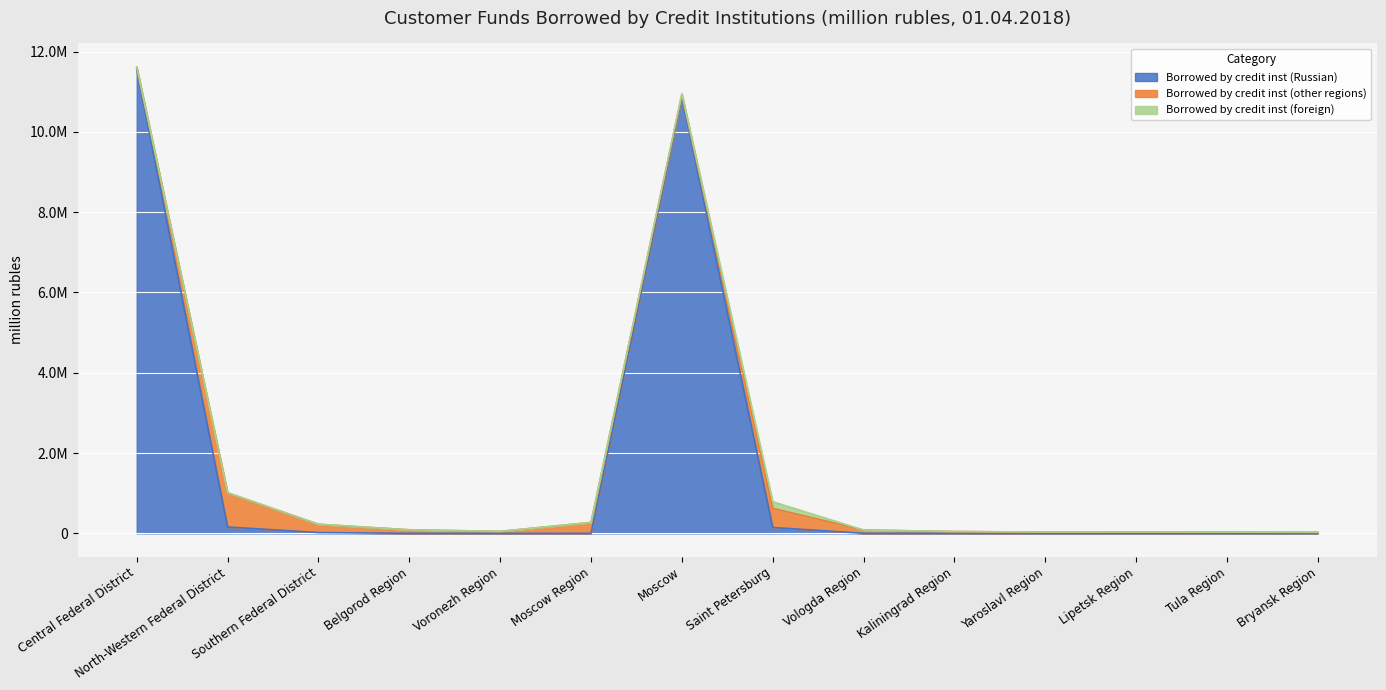

How many data points in Borrowed by credit inst (foreign) are above 1133?

6